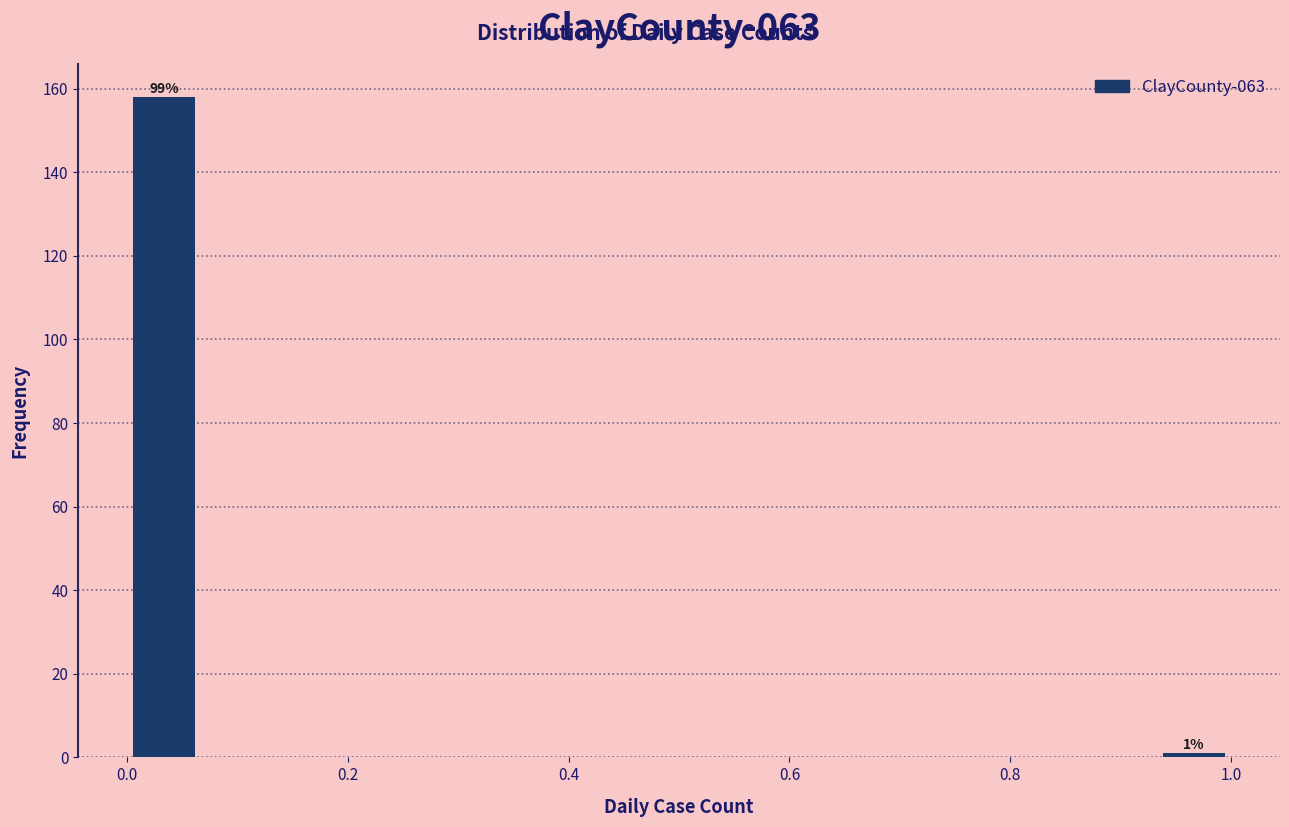

Read against the x-axis, roughly where is the centre of the tallest bar?

0.04